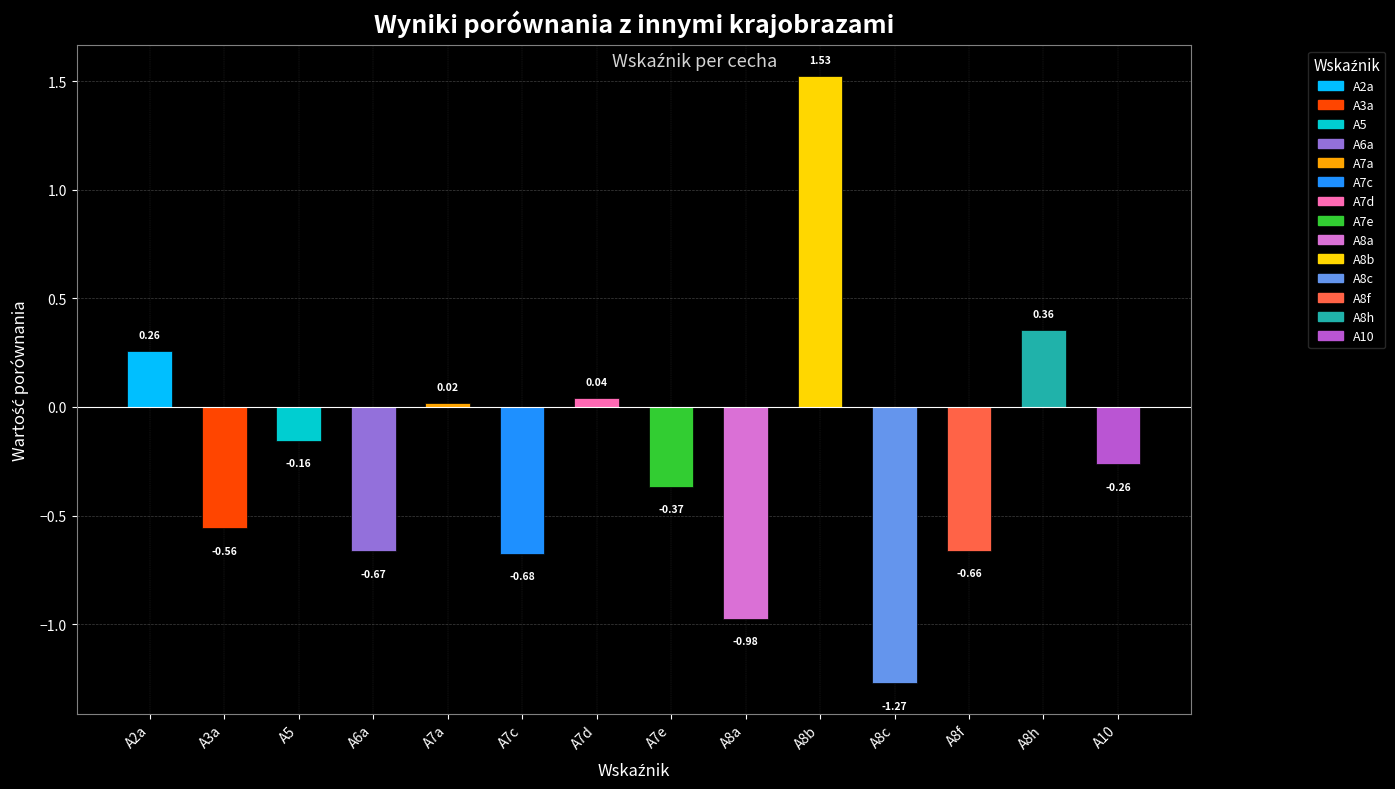

Rank the categories by value from highest to lowest.

A8b, A8h, A2a, A7d, A7a, A5, A10, A7e, A3a, A8f, A6a, A7c, A8a, A8c